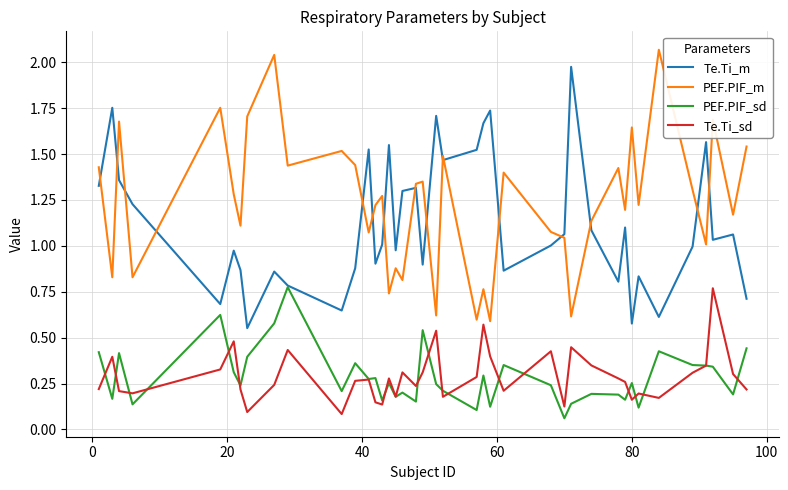

Which series has the largest total across all categories?

PEF.PIF_m